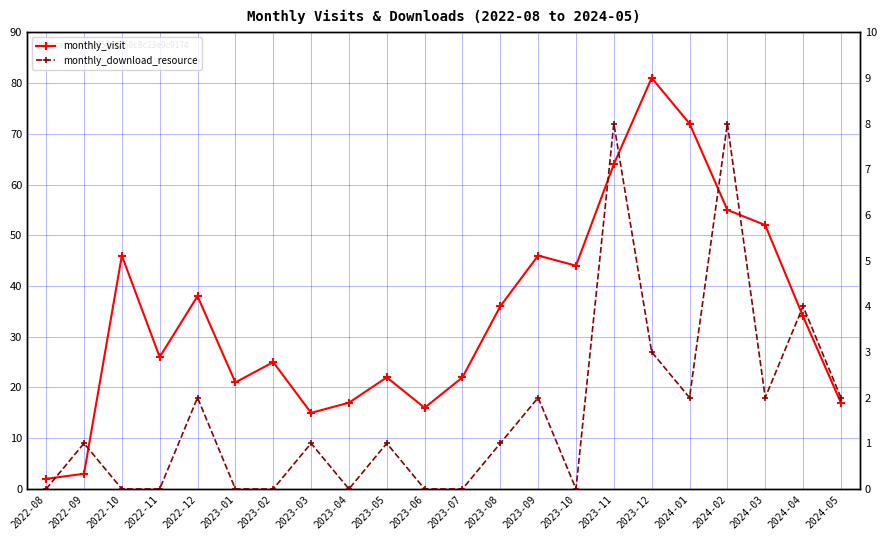

Is the value of monthly_download_resource at 2023-12 greater than the value of monthly_visit at 2022-08?

Yes